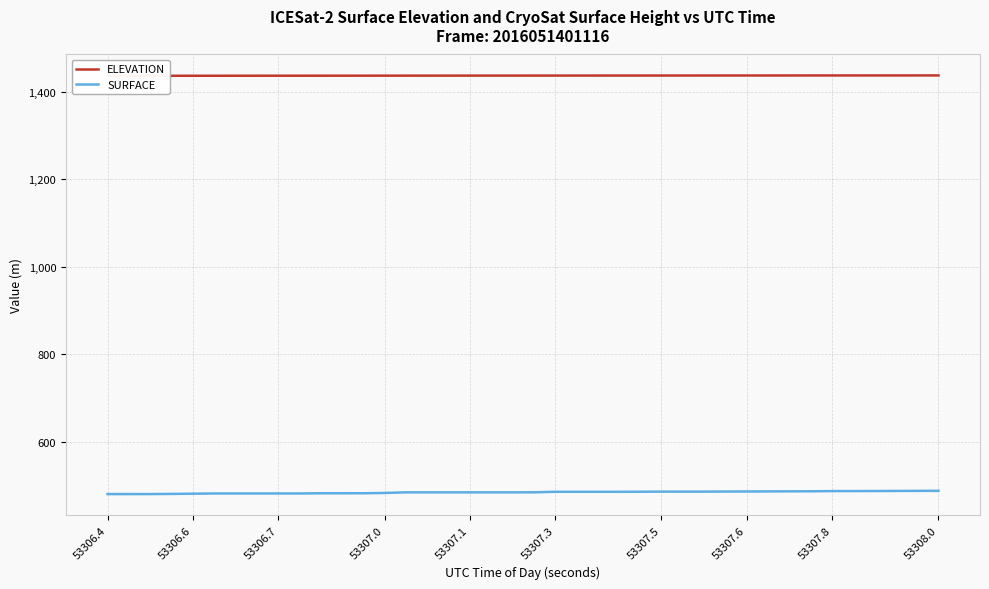

List the series in order of their overall mean, highest first.

ELEVATION, SURFACE